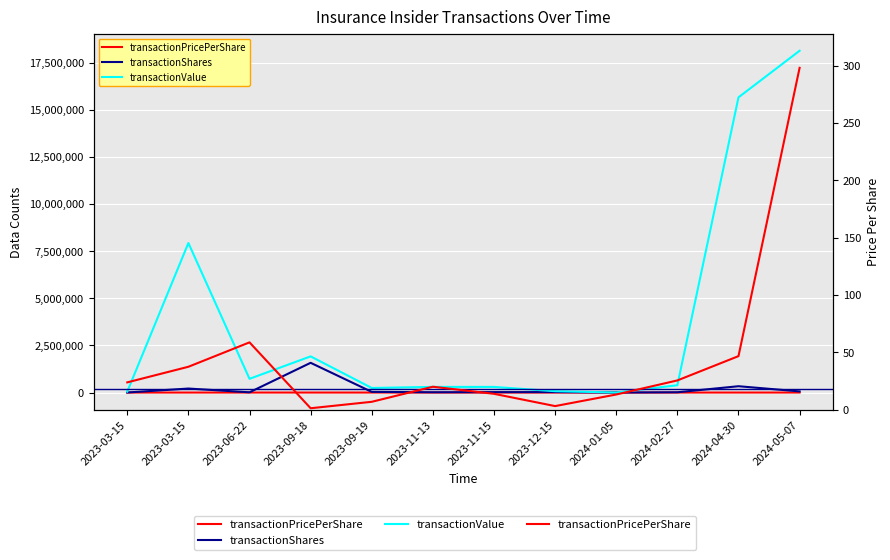

True or false: transactionPricePerShare and transactionShares intersect in this chart.

False